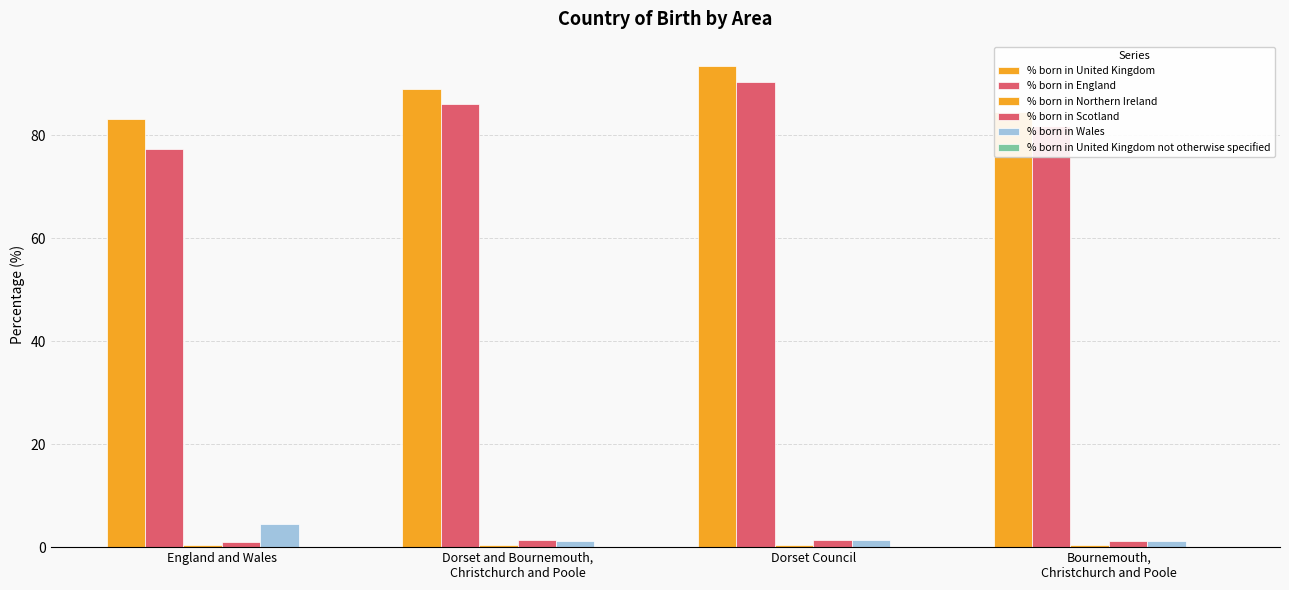

The % born in Scotland series shows 0.9 at Dorset Council. True or false?

False